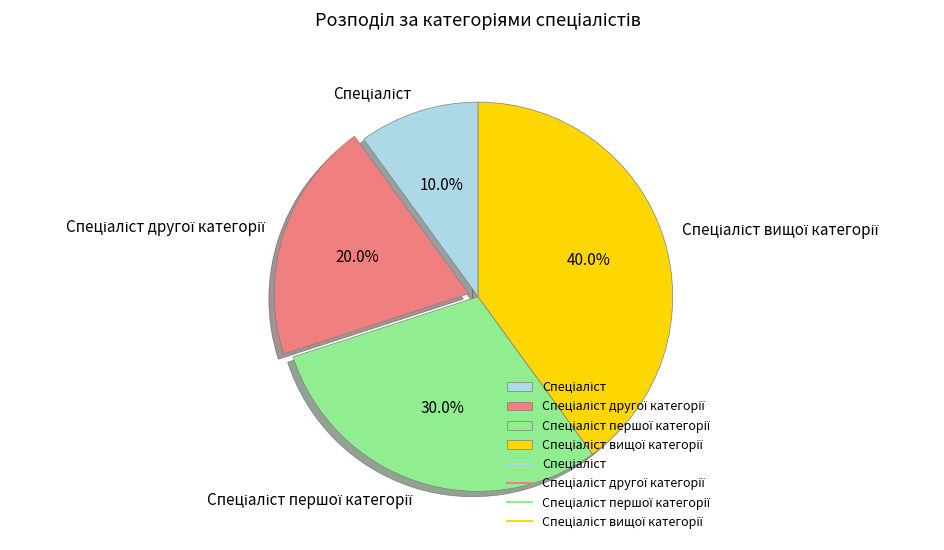

Does any single category account for the majority?

No